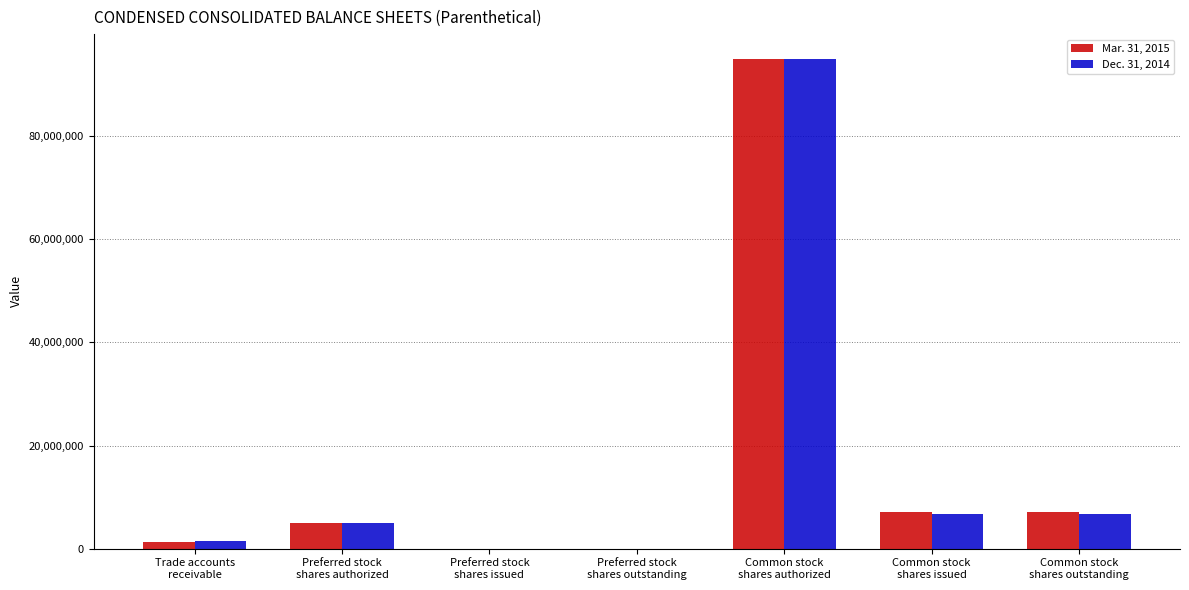

What is the greatest value displayed?

95000000